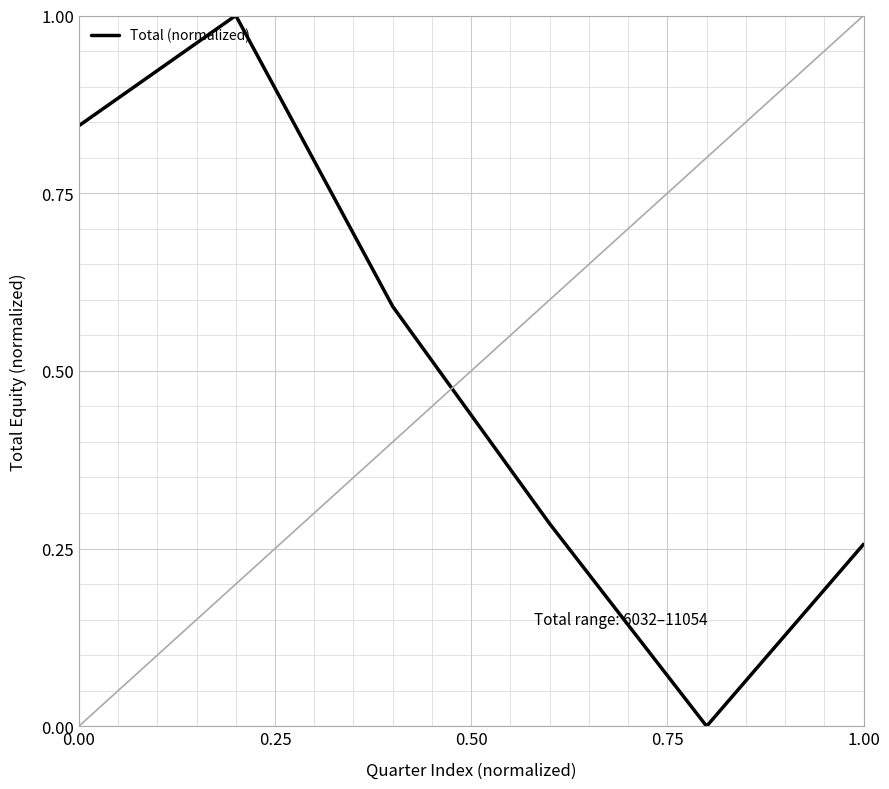

Does the chart have visible grid lines?

Yes